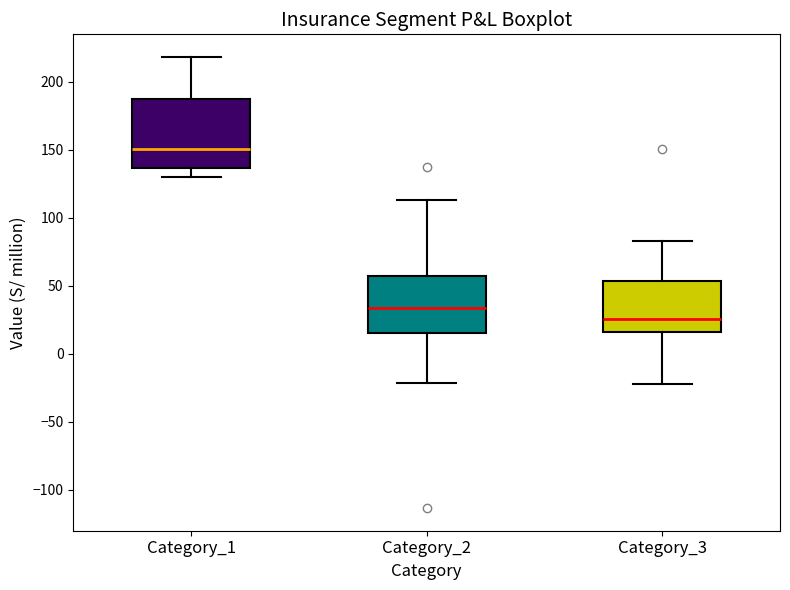

Reading left to right, read every box against the y-axis: the position of its median line, the range the box covers, and the ends of its whiskers. The values are not printed on the chart, so give them approximately, as read against the axis.

Category_1: median 150, box 135 to 190, whiskers 130 to 220
Category_2: median 35, box 15 to 55, whiskers -20 to 115
Category_3: median 25, box 15 to 55, whiskers -25 to 85